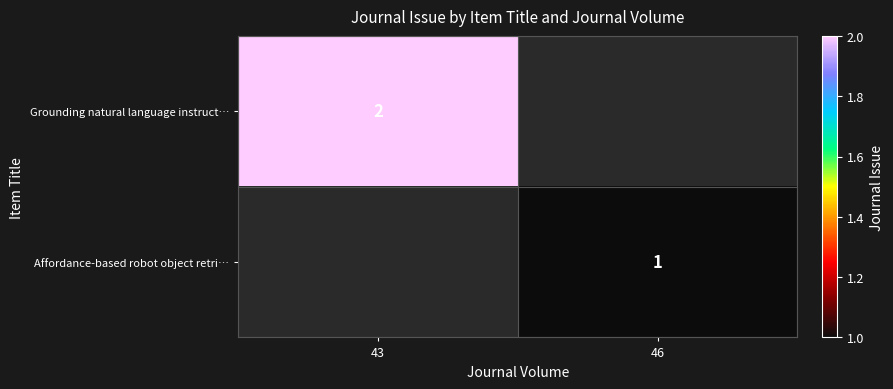

How many distinct data groups are displayed?

2